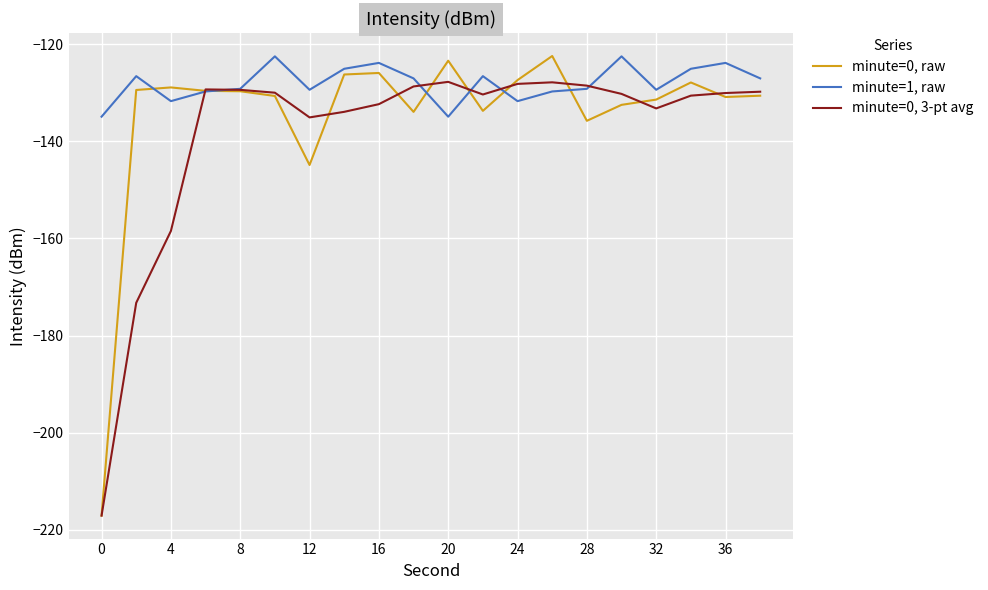

Which series has the largest range (max minus min)?

minute=0, raw